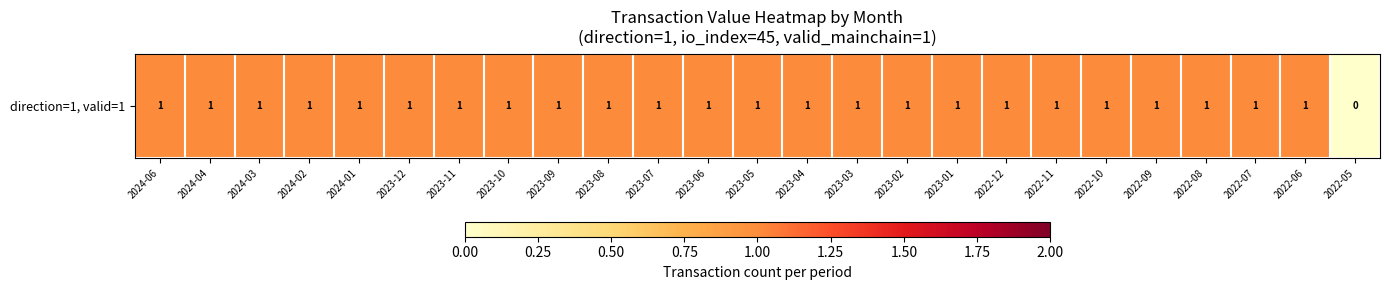

True or false: the data shows 1 at 2023-11.

True